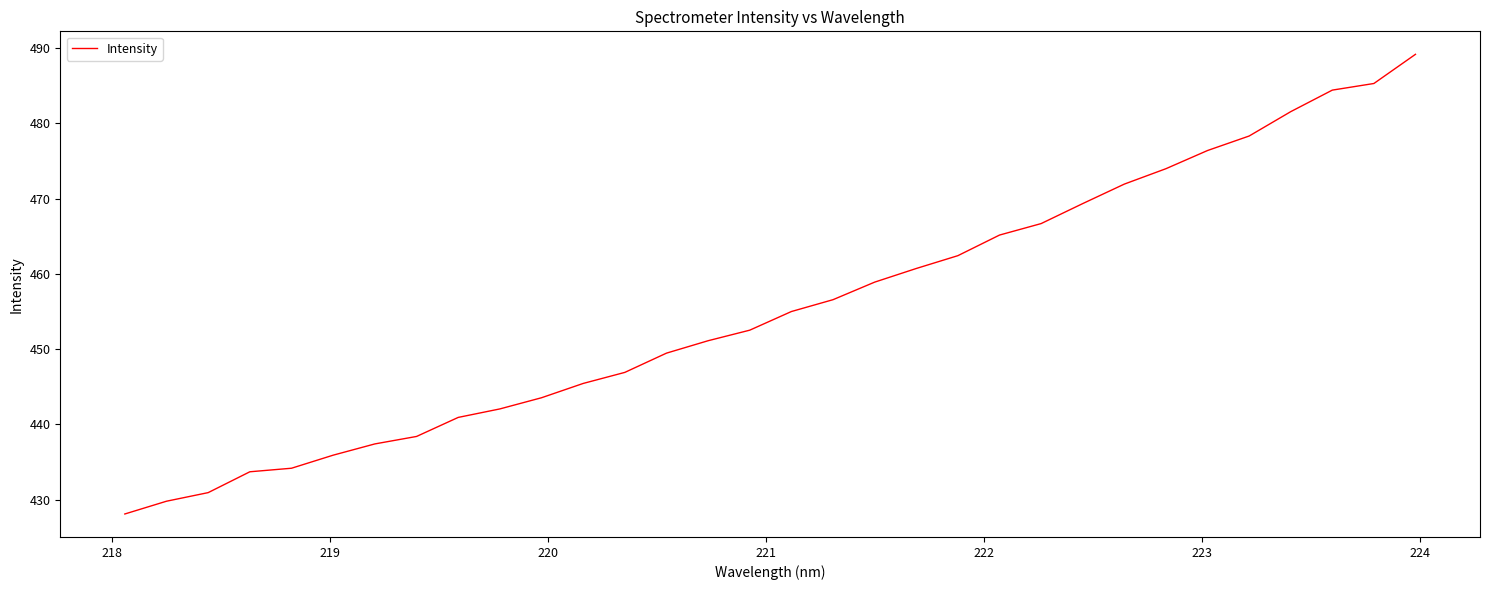

What is the difference between the maximum and minimum values?

61.1